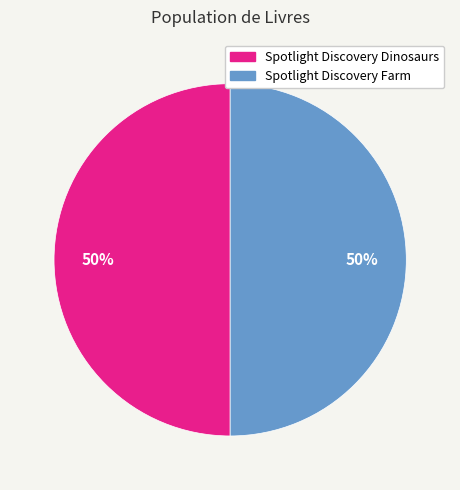

To the nearest percent, what is the combined percentage of Spotlight Discovery Dinosaurs and Spotlight Discovery Farm?

100%